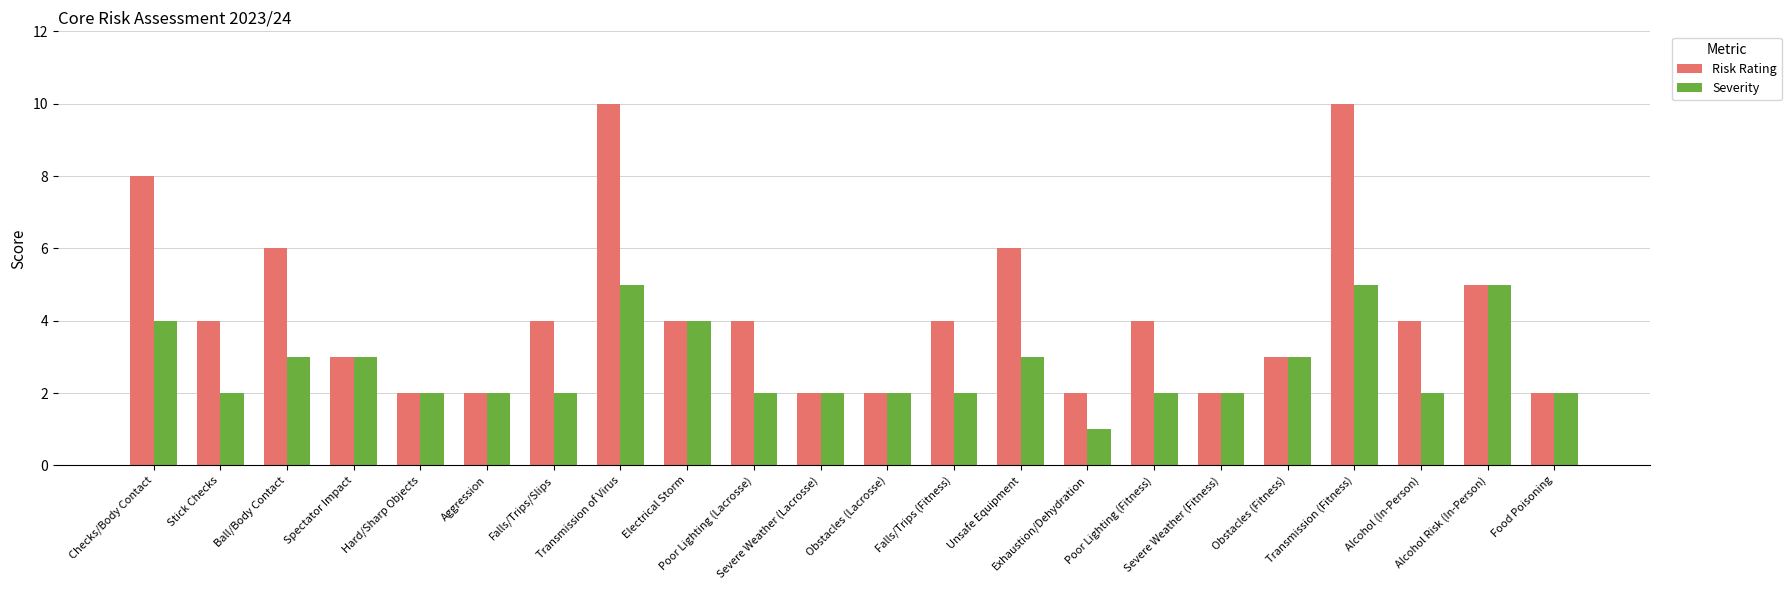

Rank the series by their maximum value, from lowest to highest.

Severity, Risk Rating